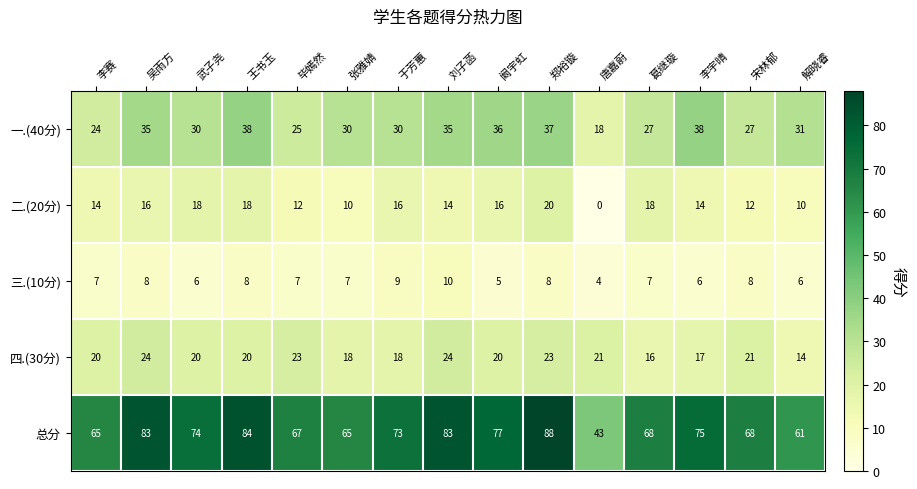

Which series has the largest total across all categories?

总分